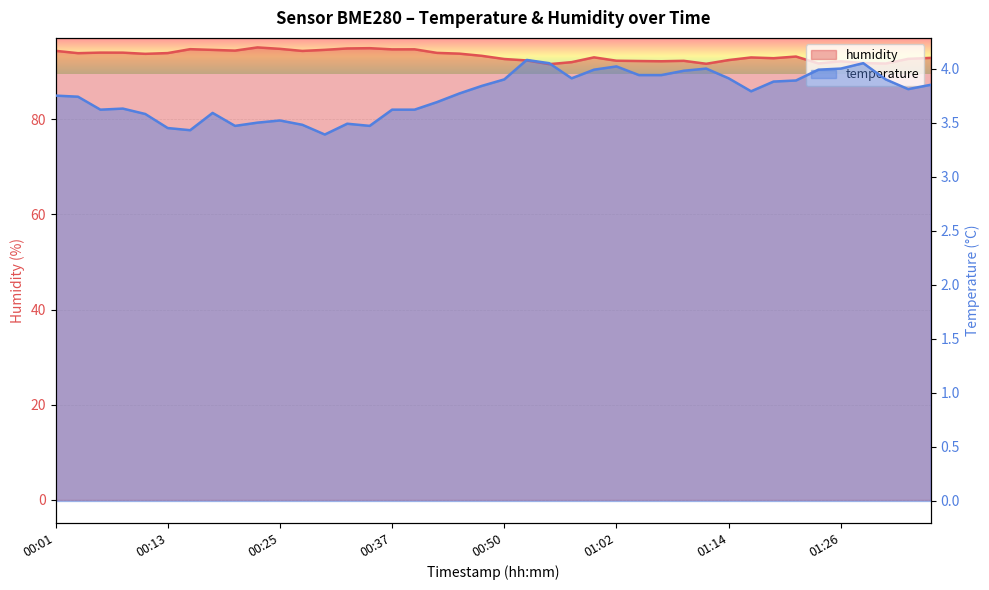

How many lines are shown in the chart?

2